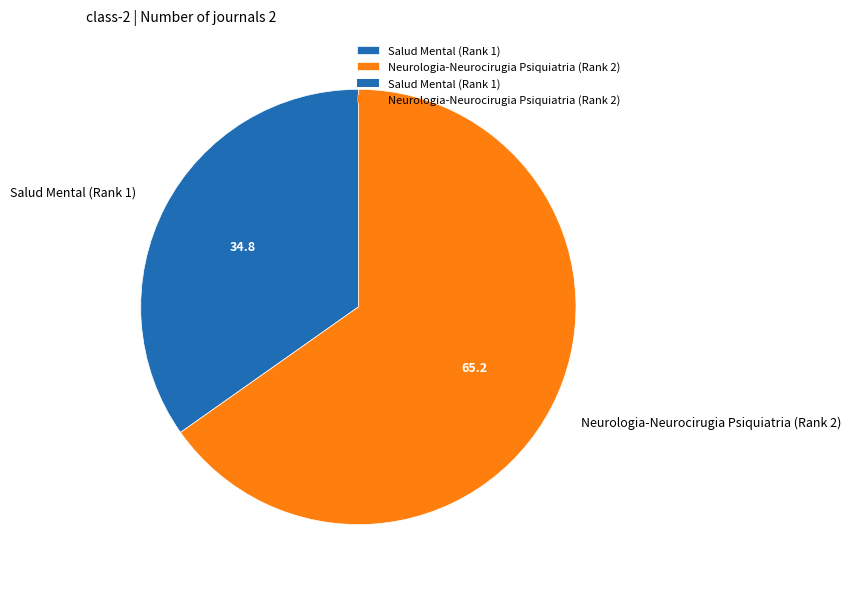

Between Salud Mental (Rank 1) and Neurologia-Neurocirugia Psiquiatria (Rank 2), which is larger?

Neurologia-Neurocirugia Psiquiatria (Rank 2)